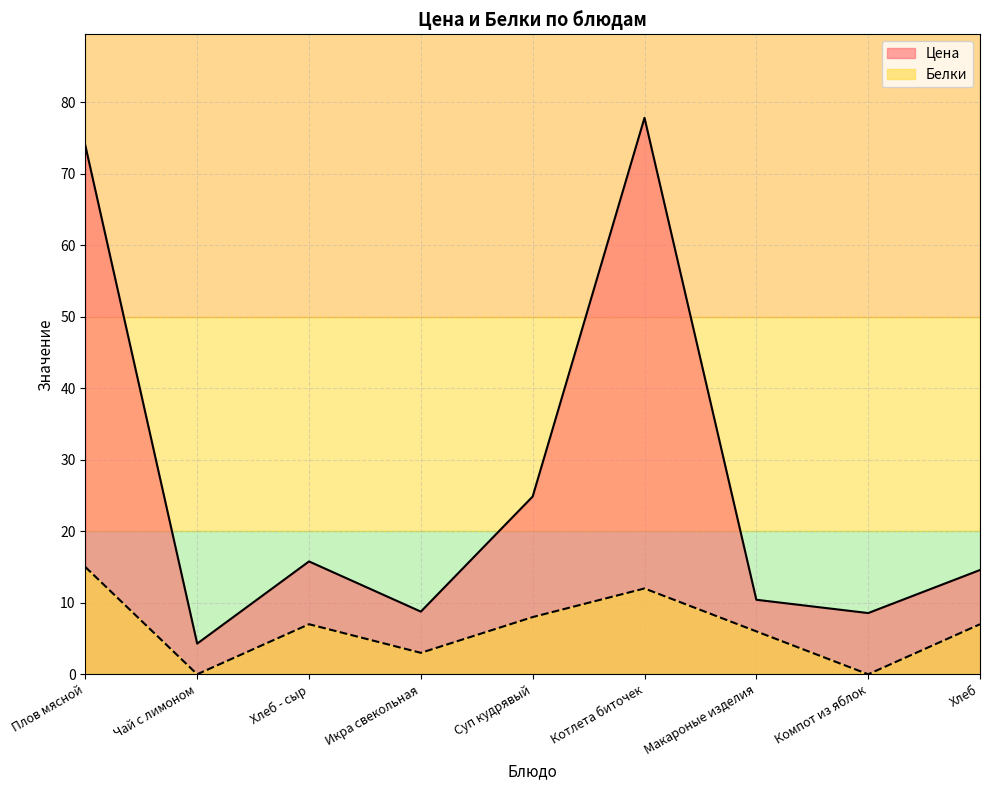

At which label does Цена first exceed 14?

Плов мясной